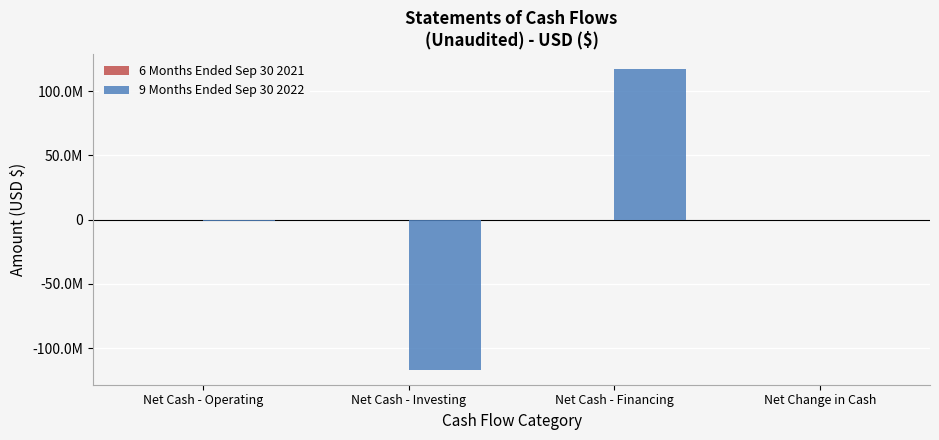

Are the bars grouped side by side (vs. stacked)?

Yes